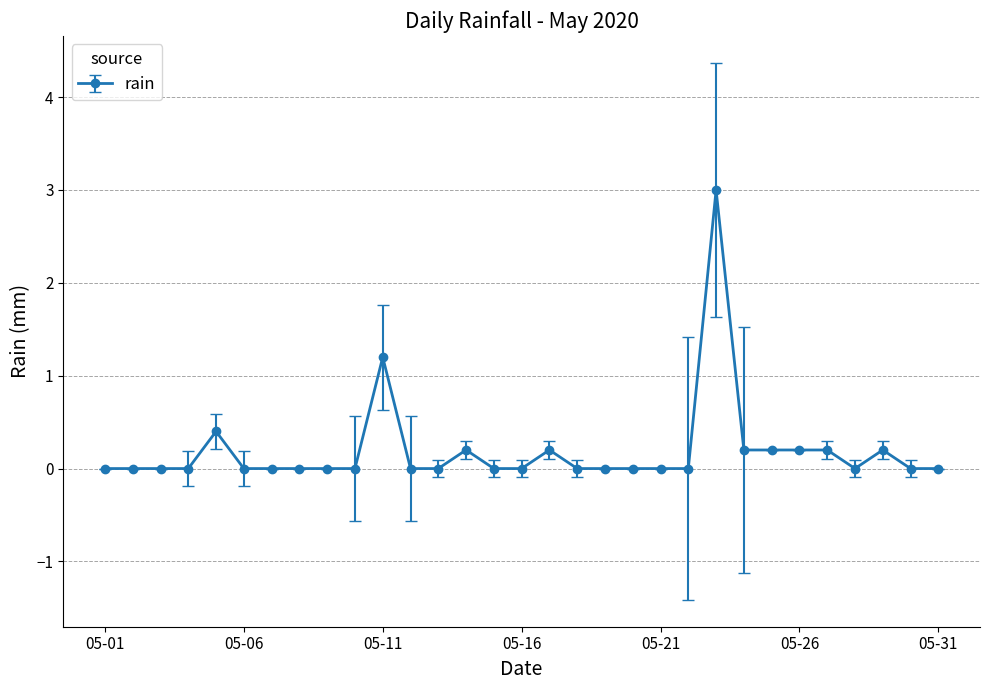

True or false: there are more than 1 points higher than both neighbors.

True